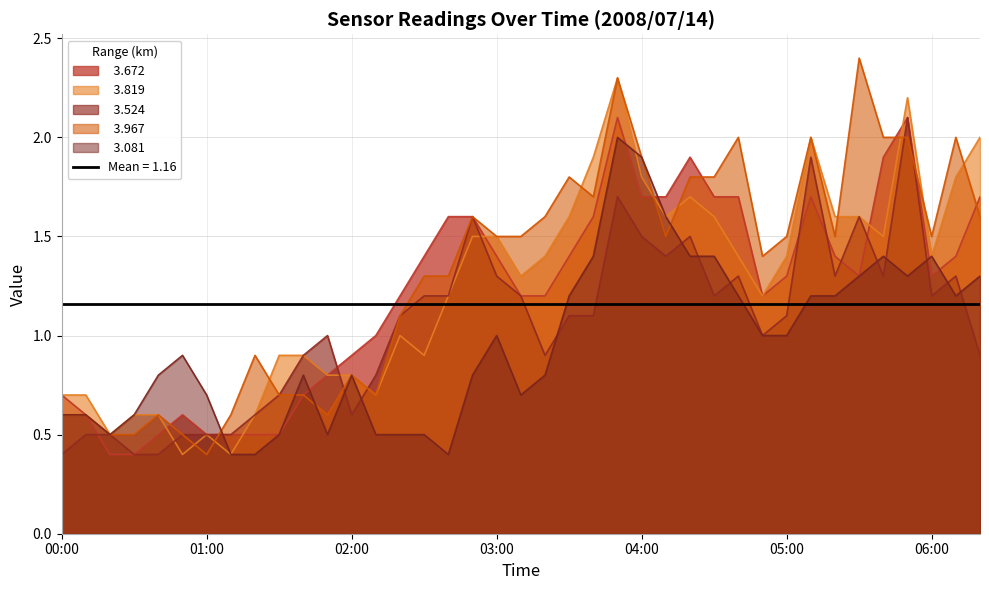

What are all the series names shown in the legend?

  3.672,   3.819,   3.524,   3.967,   3.081